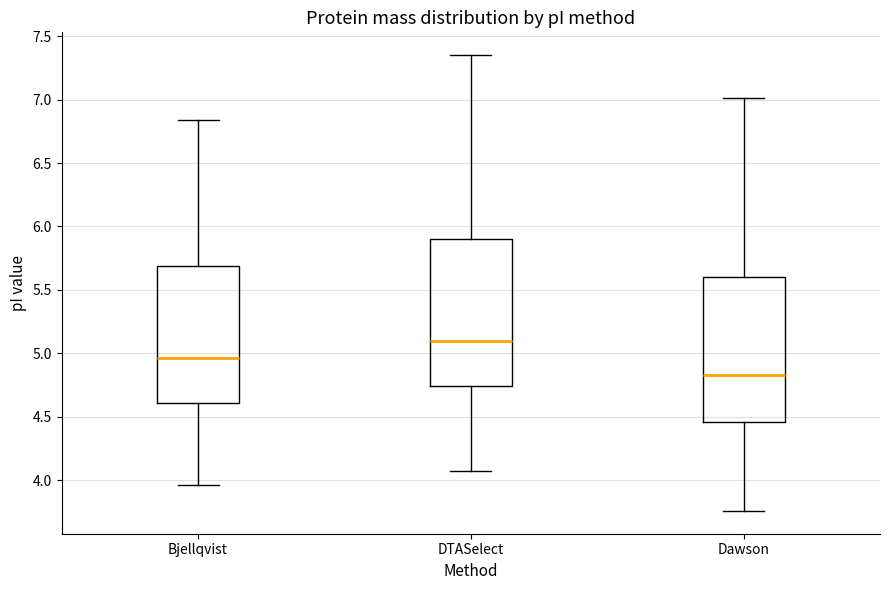

Reading left to right, transcribe this box plot: for each box, give where its median line is, the range the box spans, and where its two whiskers end, as read against the y-axis. The values are not printed on the chart, so give them approximately, as read against the axis.

Bjellqvist: median 4.95, box 4.60 to 5.70, whiskers 3.95 to 6.85
DTASelect: median 5.10, box 4.75 to 5.90, whiskers 4.10 to 7.35
Dawson: median 4.85, box 4.45 to 5.60, whiskers 3.75 to 7.00